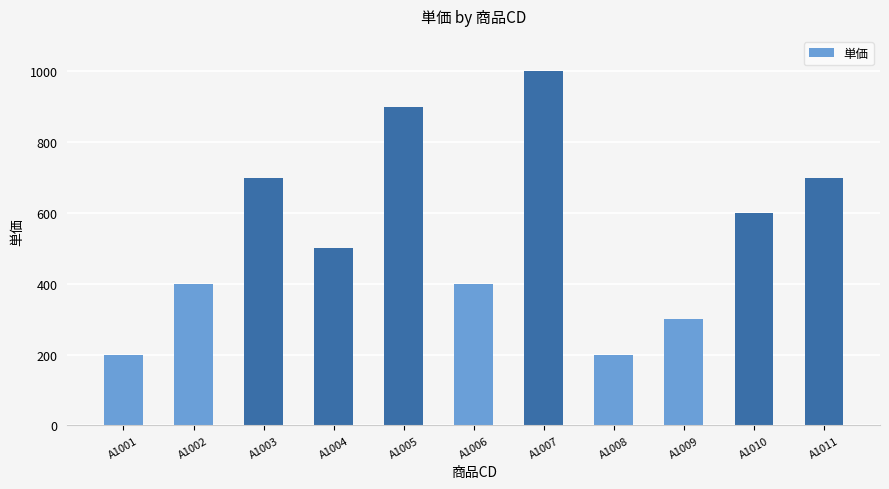

Approximately how many times larger is the value at A1010 compared to A1004?

1.2